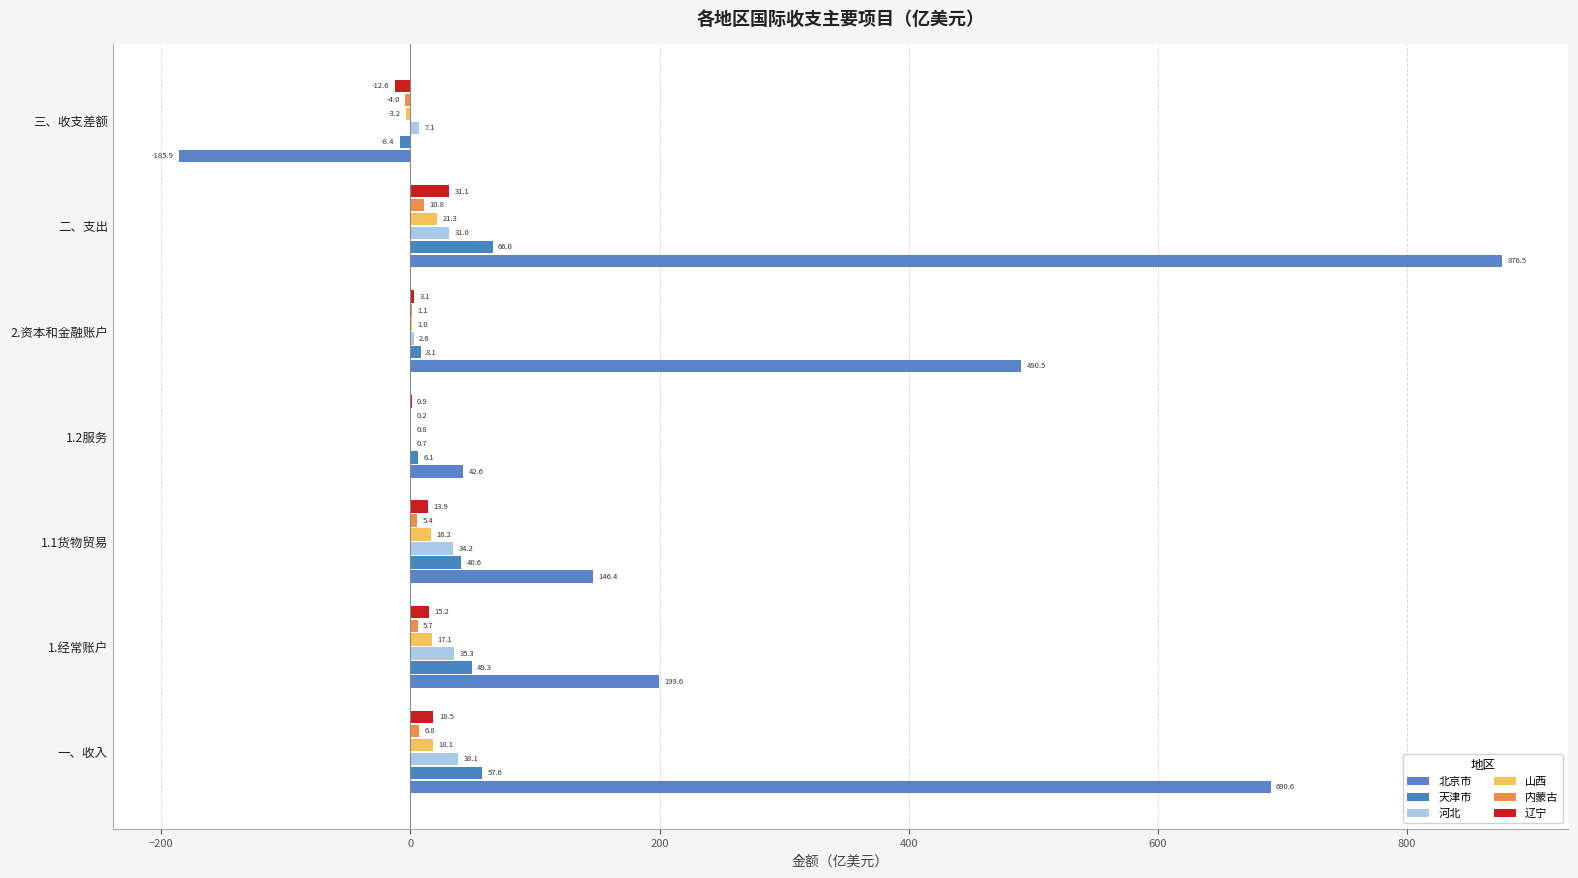

What is the highest value of the 山西 series?

21.3